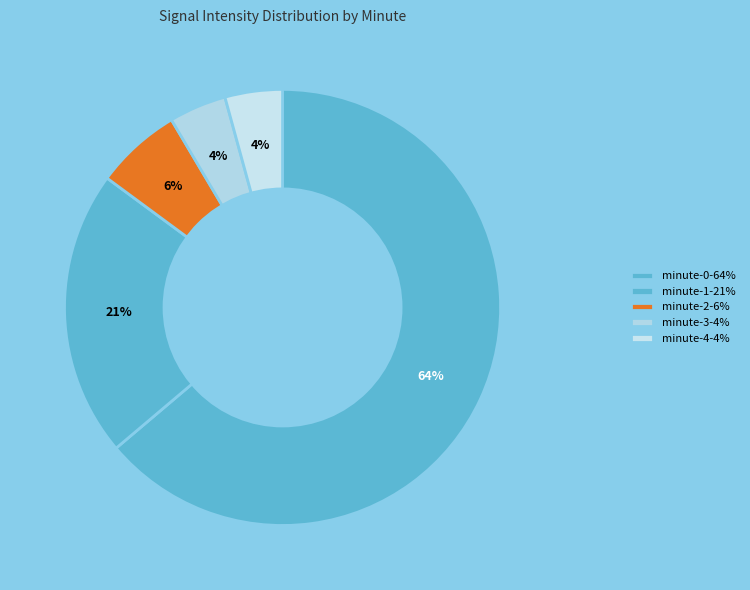

Count the number of slices in the pie.

5